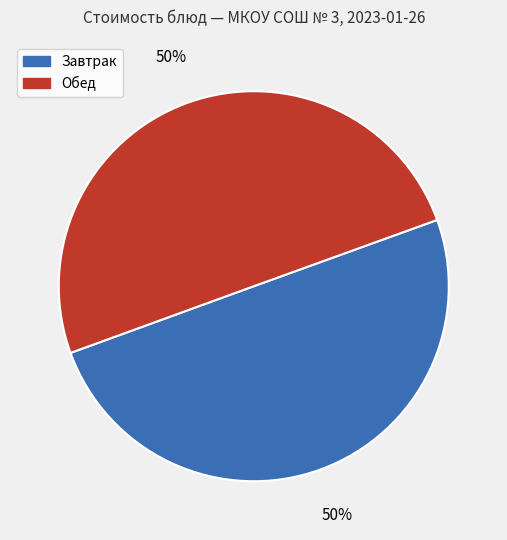

Combined, do Обед and Завтрак account for over 50%?

Yes